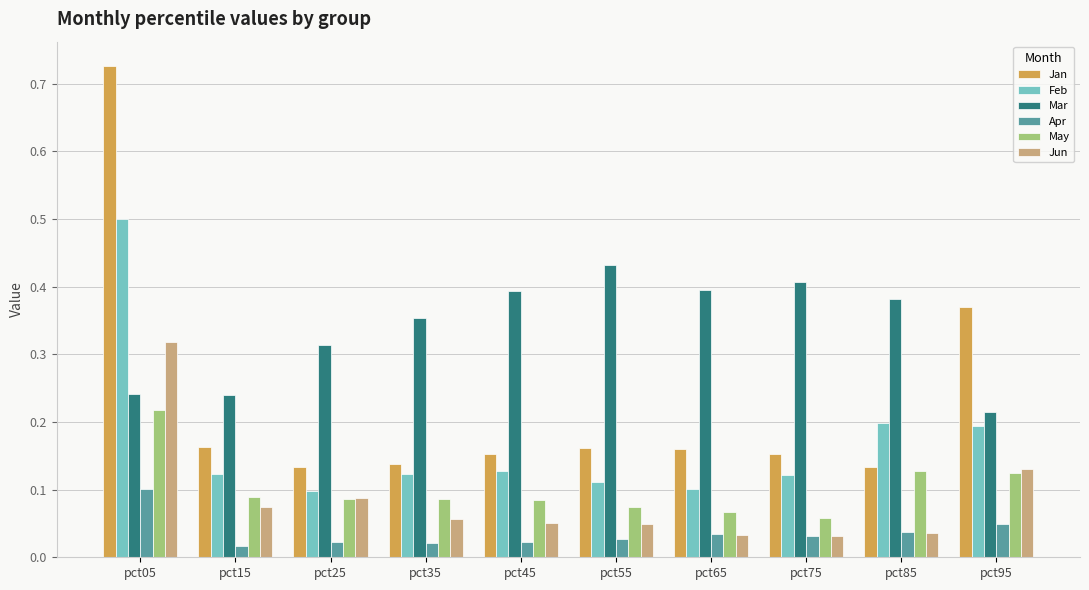

Which series has the largest range (max minus min)?

Jan